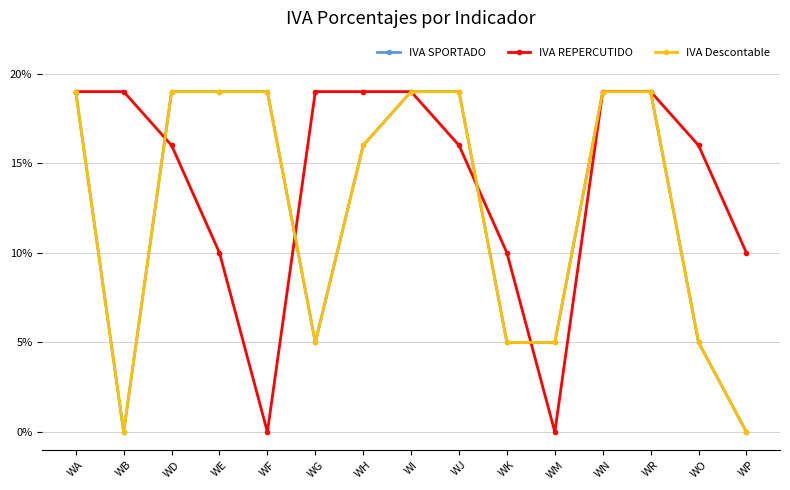

At which category does IVA REPERCUTIDO reach its first local valley?

WF